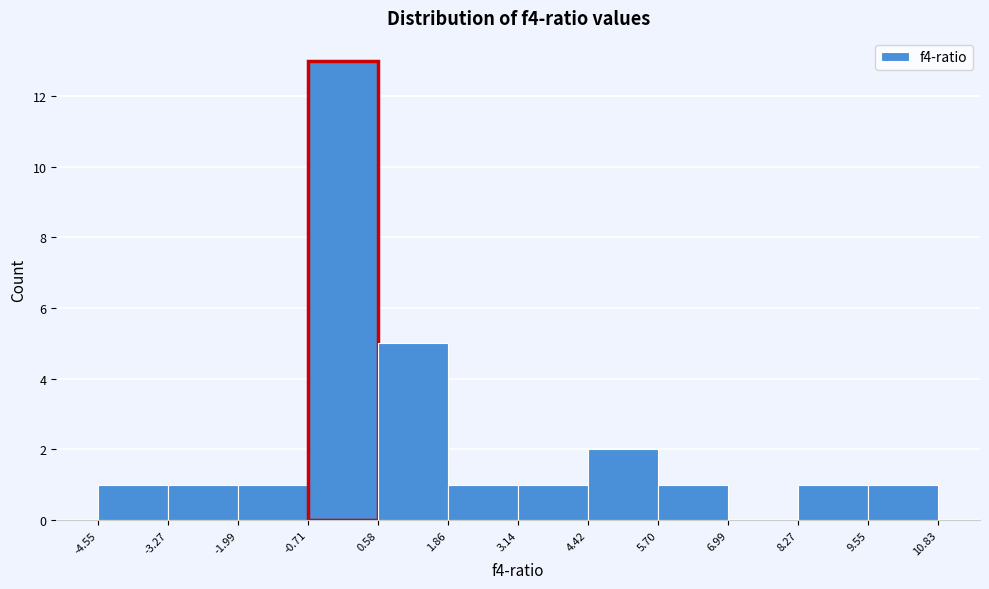

Reading left to right, list every bar in this chart as the range it spans on the x-axis followed by its height. The values are not printed on the chart, so give them approximately, as read against the axis.

-4.55 to -3.27: 1
-3.27 to -1.99: 1
-1.99 to -0.71: 1
-0.71 to 0.58: 13
0.58 to 1.86: 5
1.86 to 3.14: 1
3.14 to 4.42: 1
4.42 to 5.70: 2
5.70 to 6.99: 1
6.99 to 8.27: 0
8.27 to 9.55: 1
9.55 to 10.83: 1